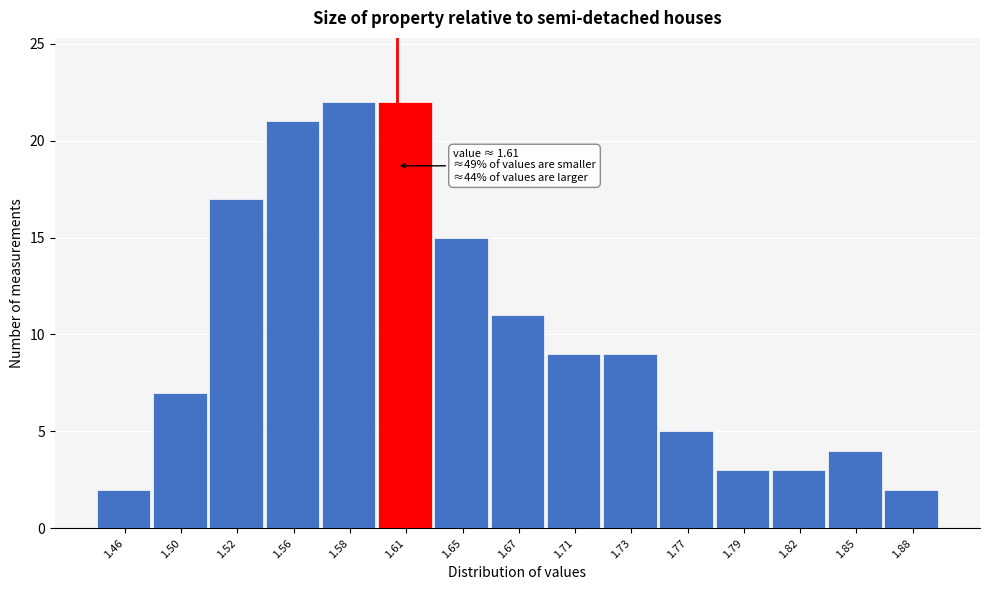

Reading right to left, what are all the values shown in this chart?

2	4	3	3	5	9	9	11	15	22	22	21	17	7	2